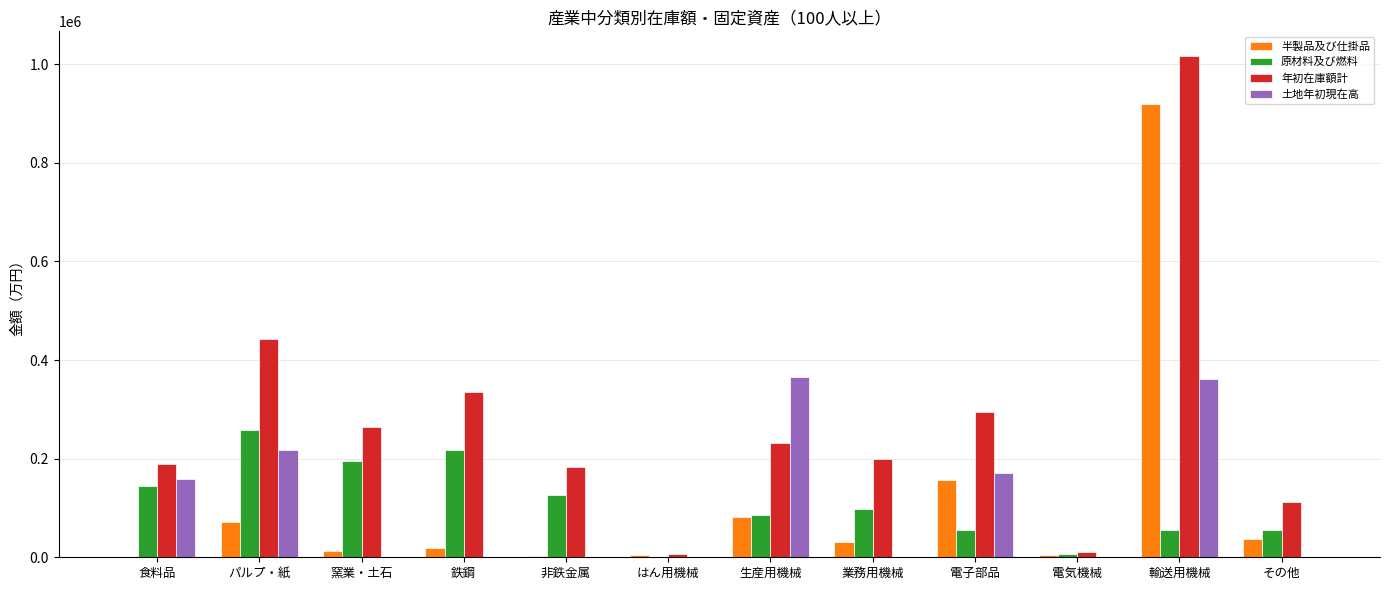

How many groups of bars are there?

12